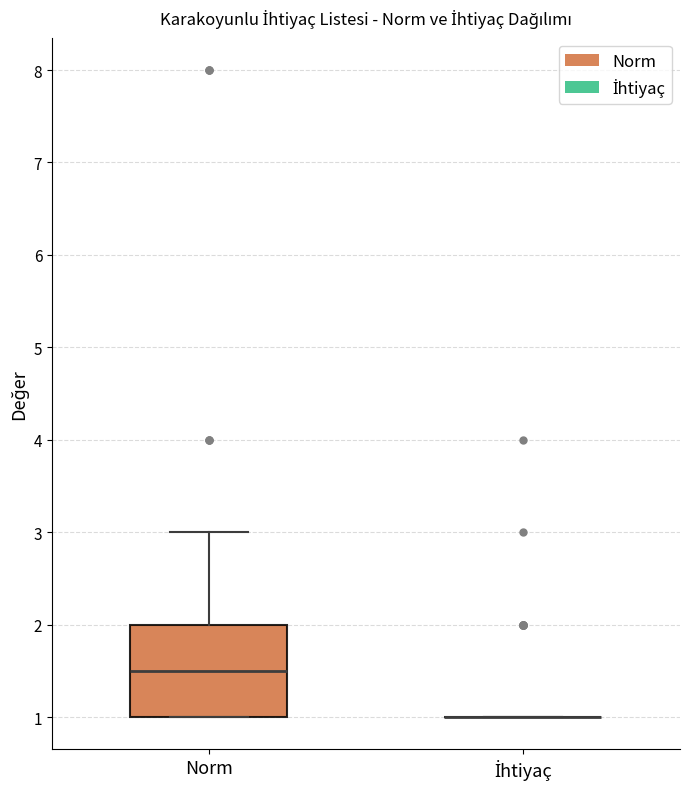

Reading left to right, read every box against the y-axis: the position of its median line, the range the box covers, and the ends of its whiskers. The values are not printed on the chart, so give them approximately, as read against the axis.

Norm: median 1.5, box 1.0 to 2.0, whiskers 1.0 to 3.0
İhtiyaç: box collapsed to a line at 1.0, whiskers 1.0 to 1.0